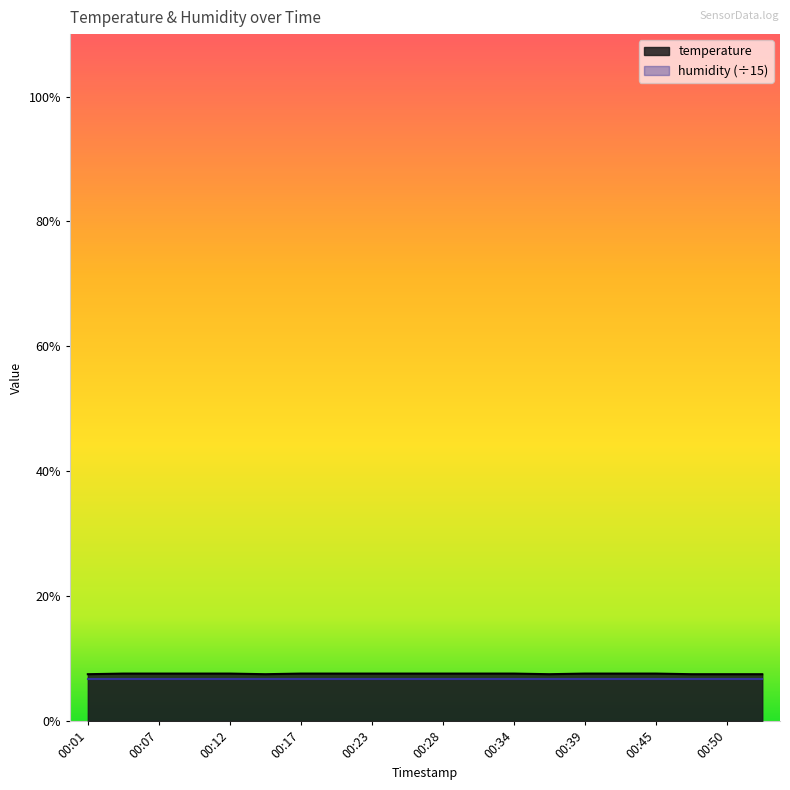

List the labels in order of value, smallest first.

00:01, 00:15, 00:37, 00:48, 00:50, 00:53, 00:04, 00:07, 00:09, 00:12, 00:17, 00:20, 00:23, 00:26, 00:28, 00:31, 00:34, 00:39, 00:42, 00:45